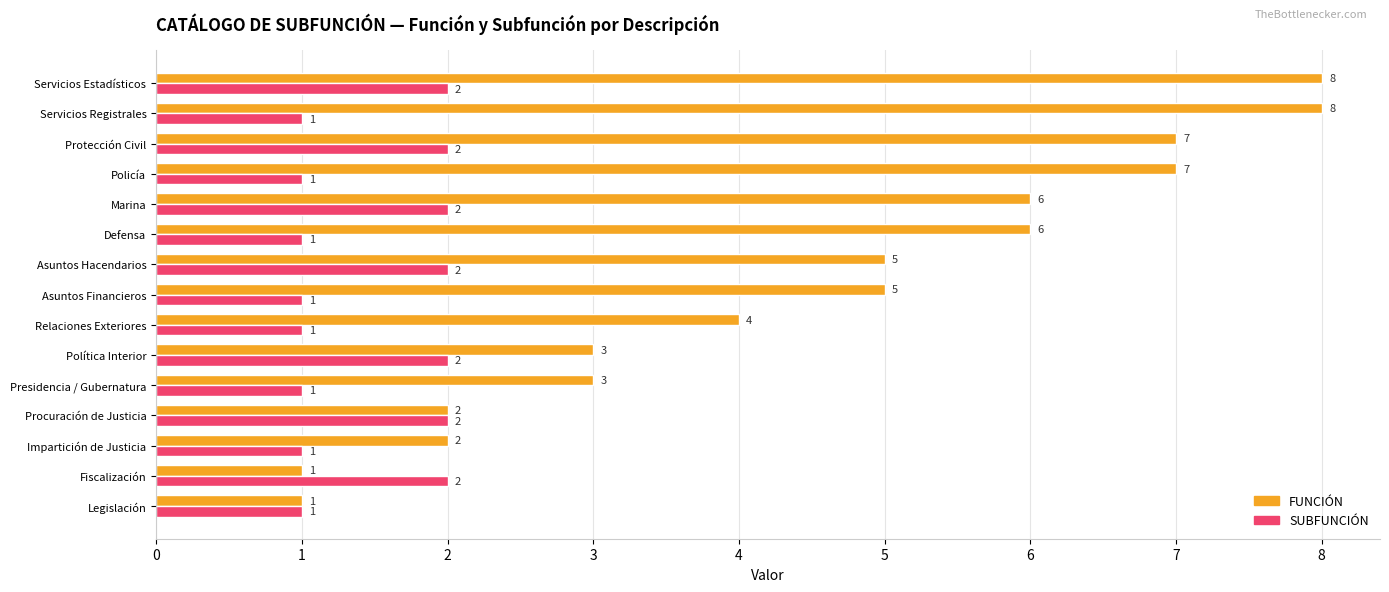

At which category is the sum across all series the highest?

Servicios Estadísticos